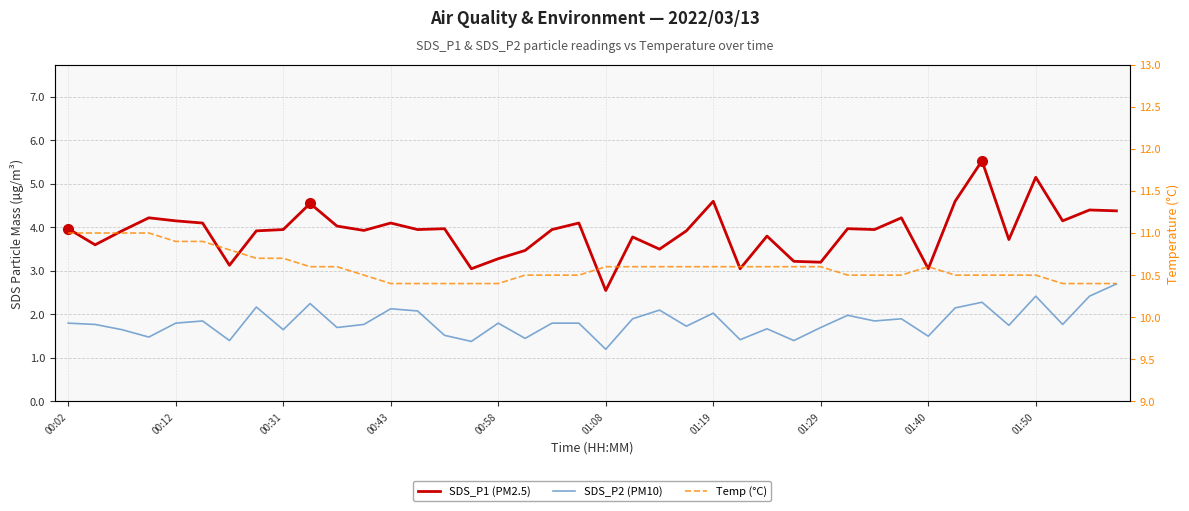

Reading right to left, list all the values displayed in this chart.

SDS_P1 (PM2.5): 4.4	4.4	4.2	5.2	3.7	5.5	4.6	3.0	4.2	4.0	4.0	3.2	3.2	3.8	3.0	4.6	3.9	3.5	3.8	2.5	4.1	4.0	3.5	3.3	3.0	4.0	4.0	4.1	3.9	4.0	4.5	4.0	3.9	3.1	4.1	4.2	4.2	3.9	3.6	4.0
SDS_P2 (PM10): 2.7	2.4	1.8	2.4	1.8	2.3	2.1	1.5	1.9	1.9	2.0	1.7	1.4	1.7	1.4	2.0	1.7	2.1	1.9	1.2	1.8	1.8	1.4	1.8	1.4	1.5	2.1	2.1	1.8	1.7	2.2	1.6	2.2	1.4	1.9	1.8	1.5	1.6	1.8	1.8
Temp (°C): 10.4	10.4	10.4	10.5	10.5	10.5	10.5	10.6	10.5	10.5	10.5	10.6	10.6	10.6	10.6	10.6	10.6	10.6	10.6	10.6	10.5	10.5	10.5	10.4	10.4	10.4	10.4	10.4	10.5	10.6	10.6	10.7	10.7	10.8	10.9	10.9	11.0	11.0	11.0	11.0